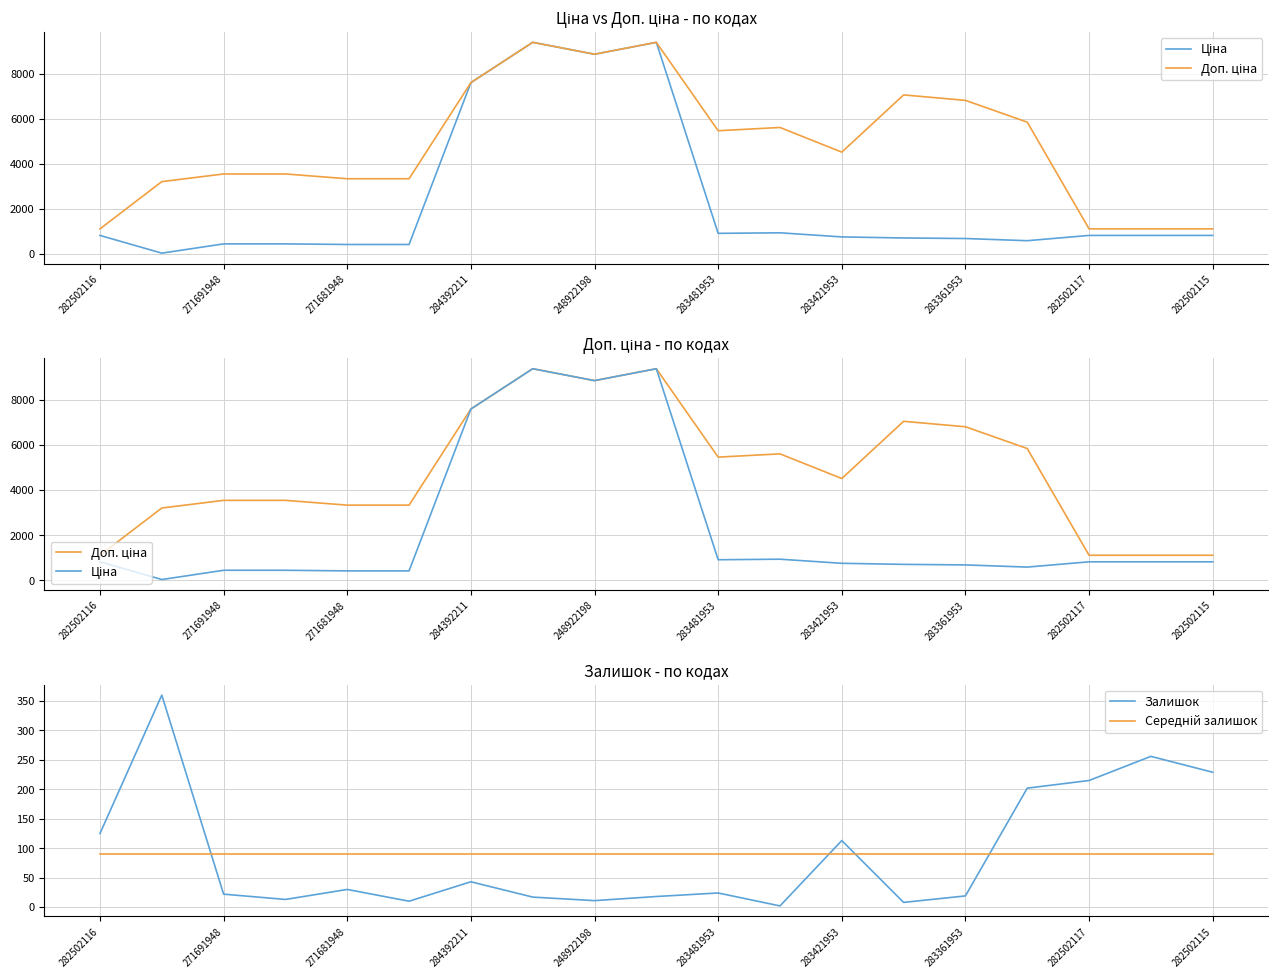

Does the chart have visible grid lines?

Yes